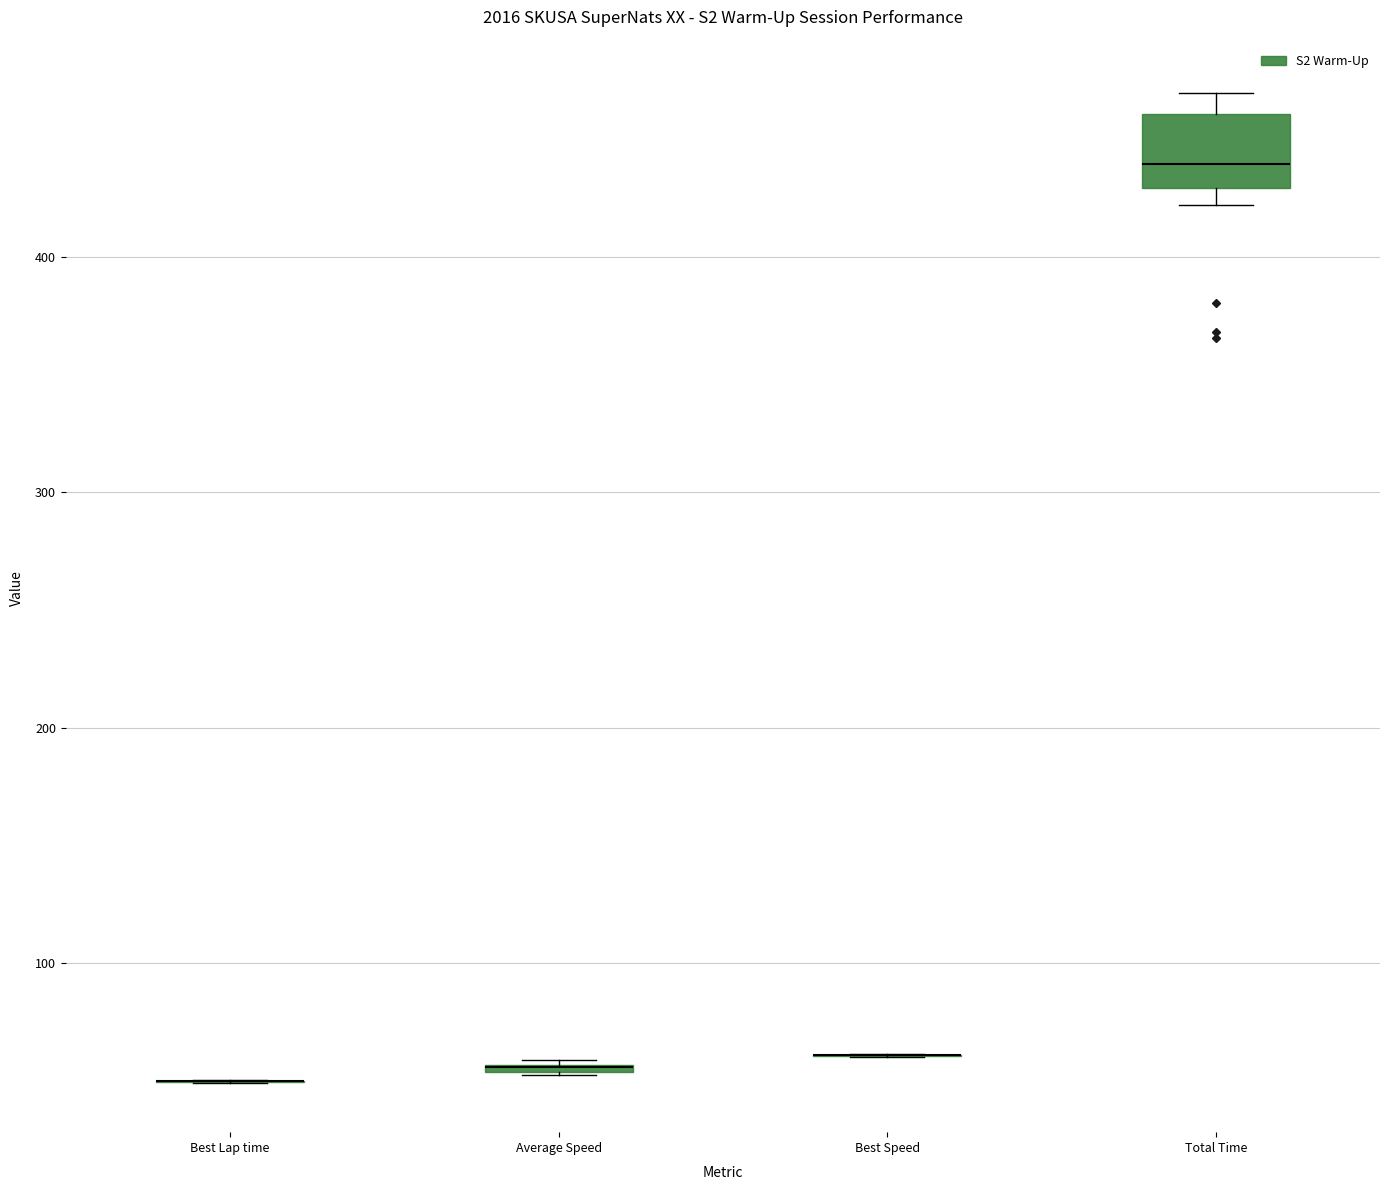

Where does the median line of the box for Total Time sit on the y-axis? The values are not printed on the chart, so give them approximately, as read against the axis.

440